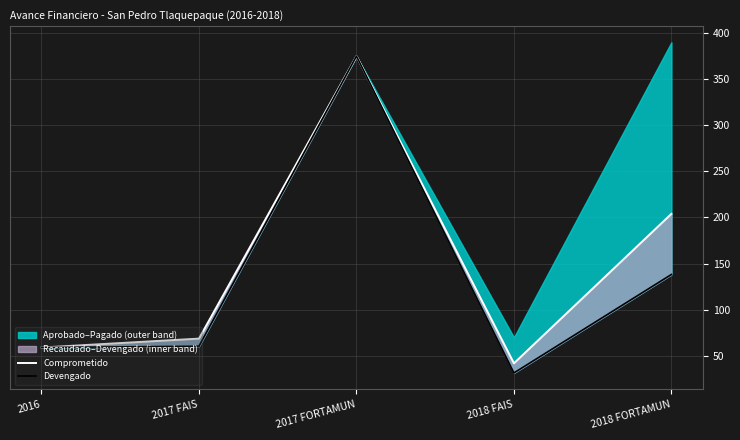

At how many categories does at least one series exceed 83?

2